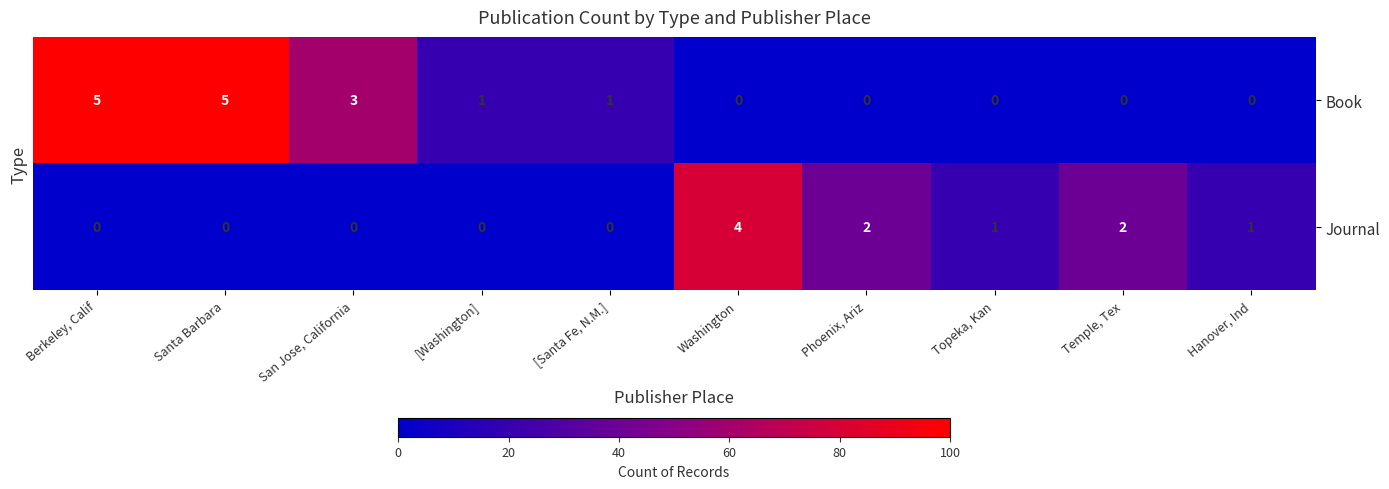

Which series changed the most between Berkeley, Calif and Temple, Tex?

Book